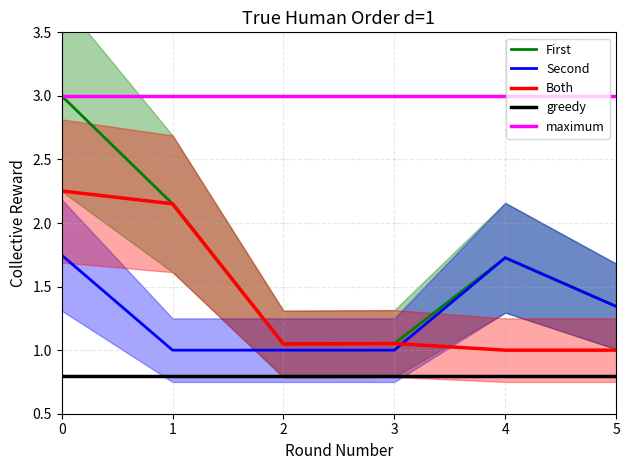

Reading left to right, what are all the values shown in this chart?

First: 3.0	2.2	1.0	1.1	1.7	1.3
Second: 1.7	1.0	1.0	1.0	1.7	1.3
Both: 2.3	2.2	1.0	1.1	1.0	1.0